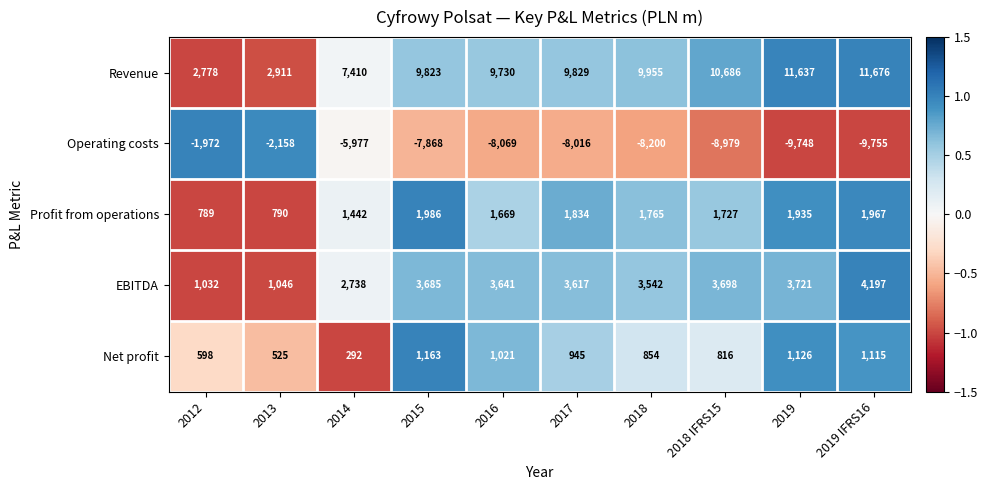

At how many categories does at least one series exceed 0?

10